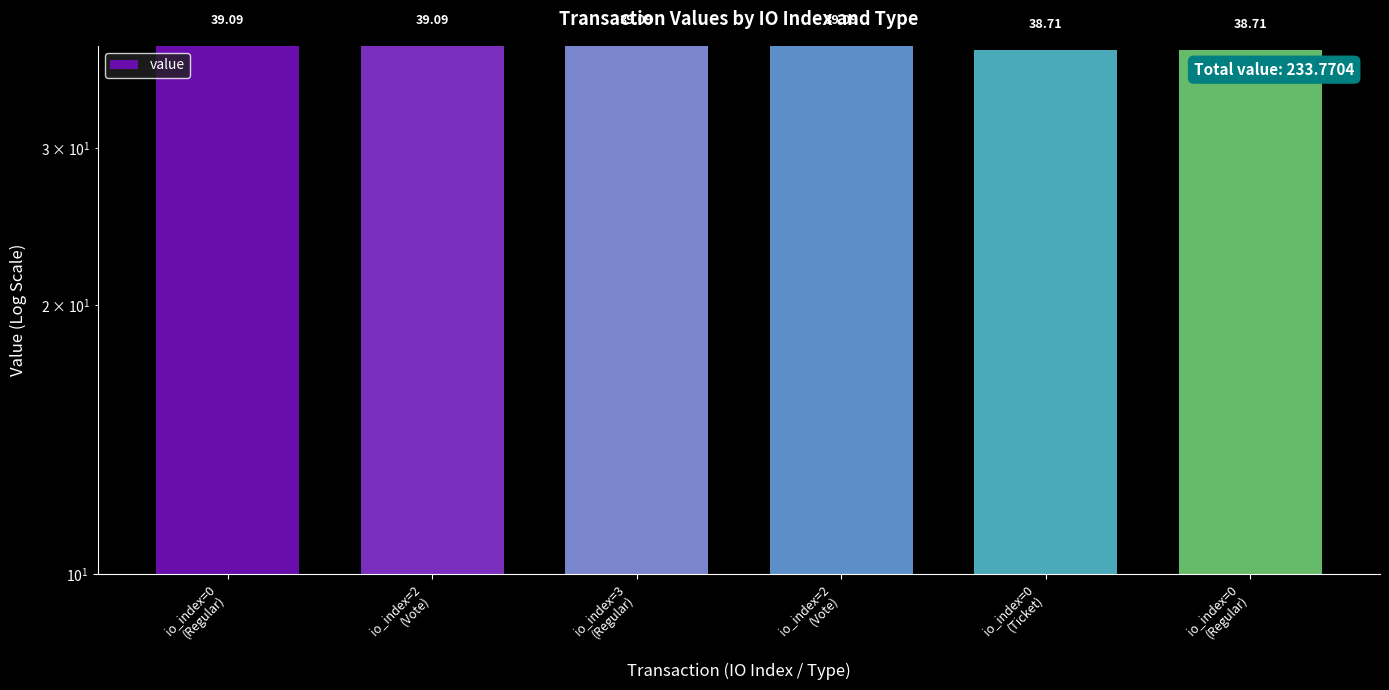

How many data points are less than 39?

2